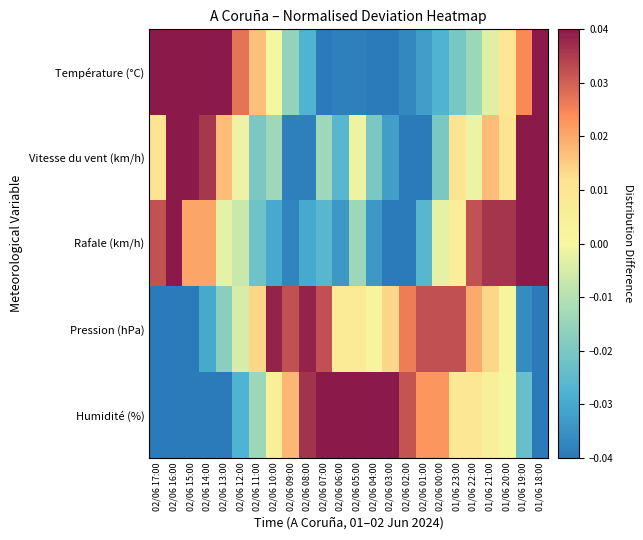

What is the difference between the highest and lowest values at 02/06 16:00?

0.1